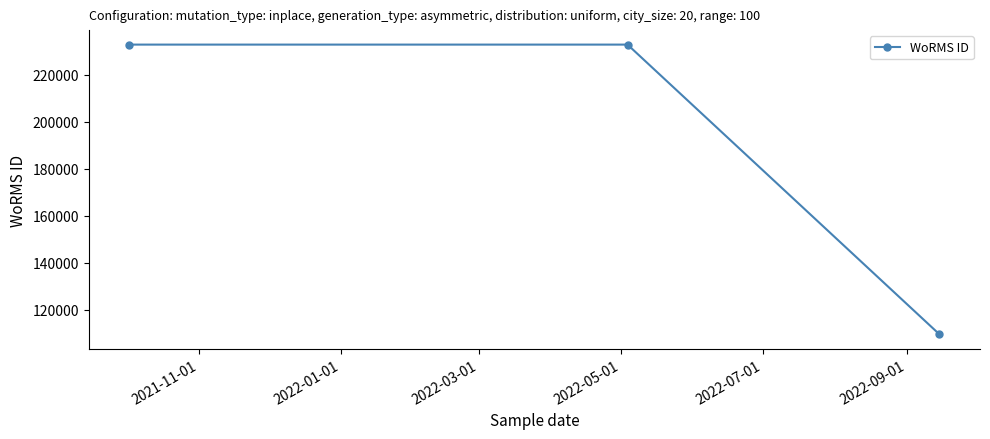

How many values are between 109475 and 232785?

3